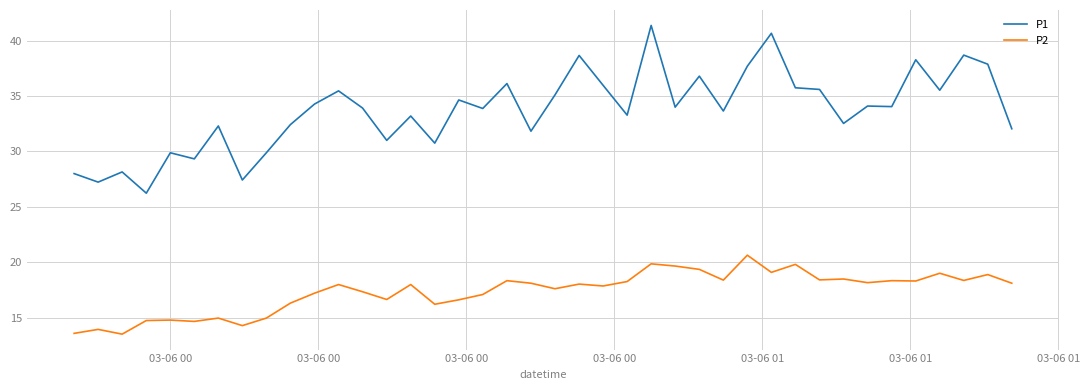

What are all the series names shown in the legend?

P1, P2